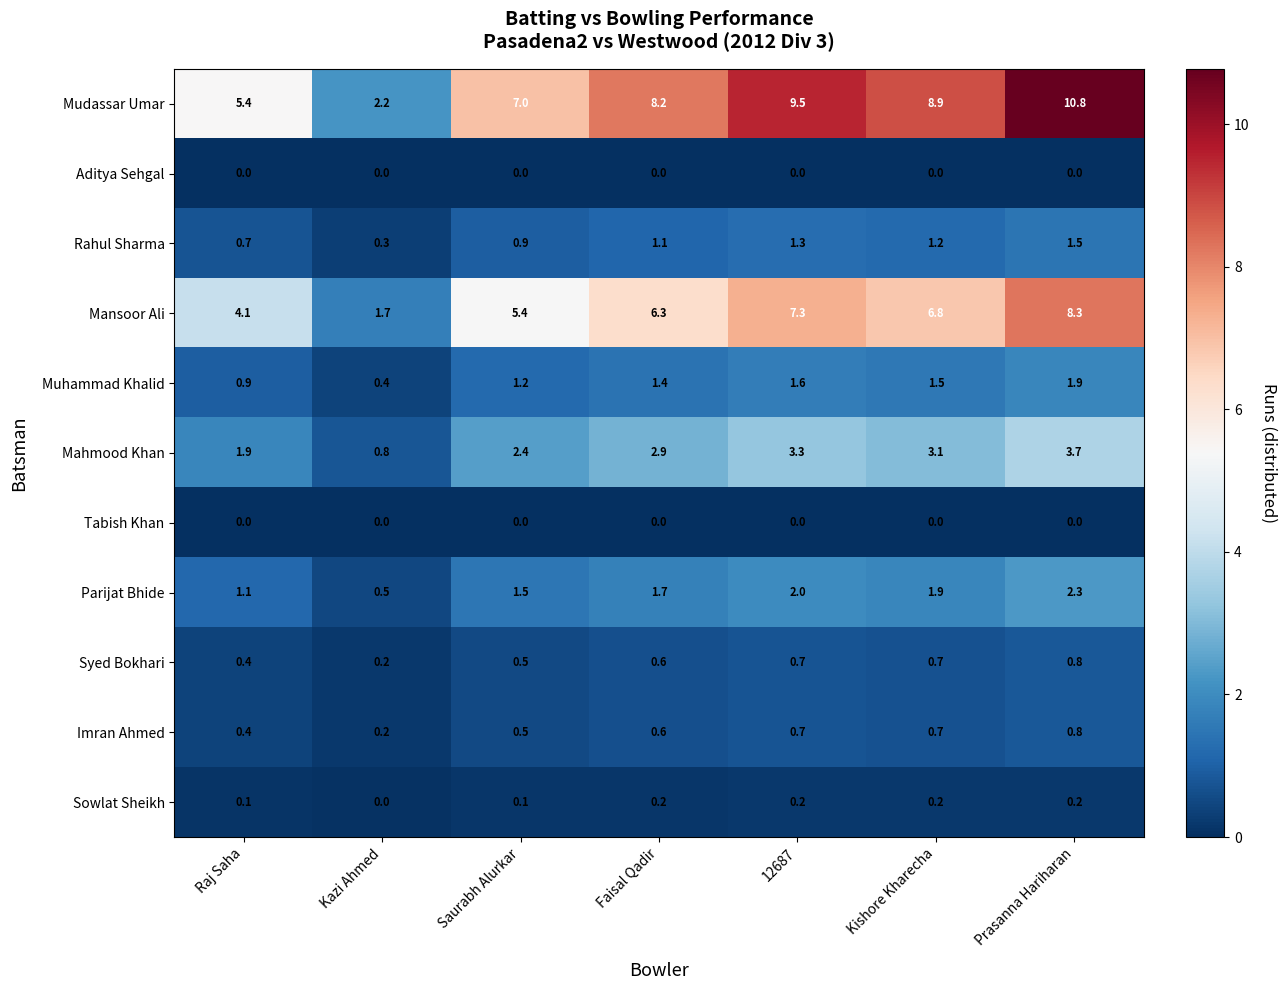

Which series has the widest spread of values?

Mudassar Umar